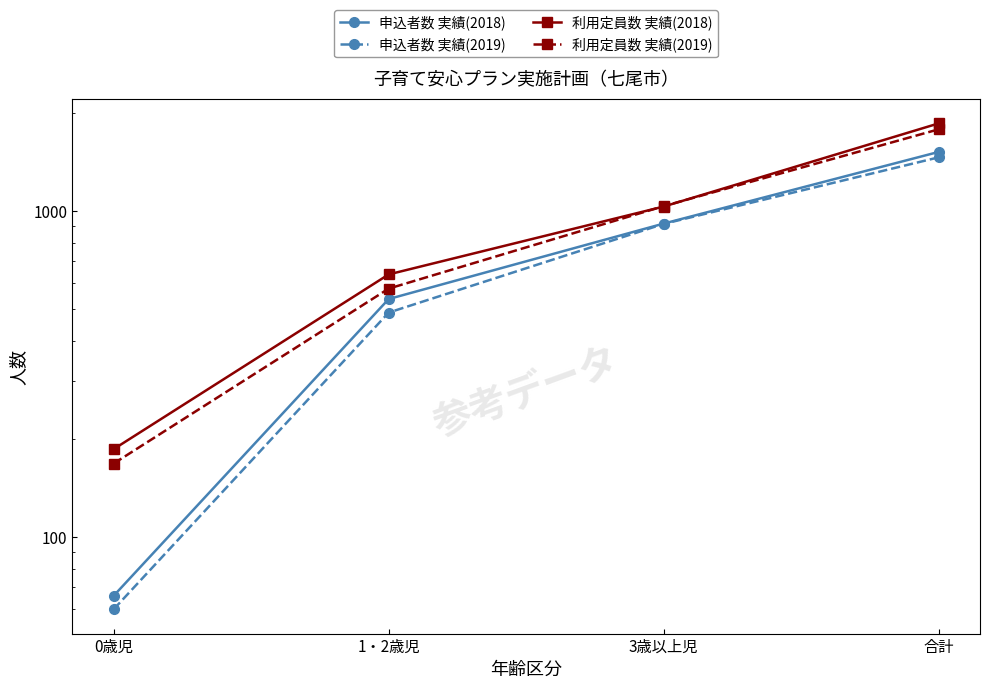

Which has a higher value, 3歳以上児 or 0歳児?

3歳以上児